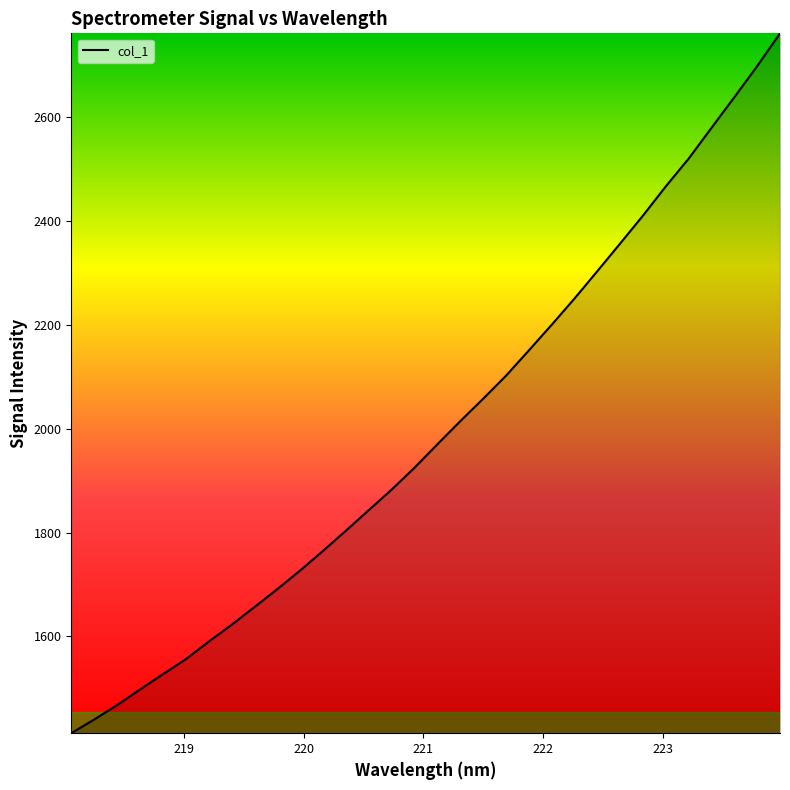

What is the smallest value displayed?

1413.5